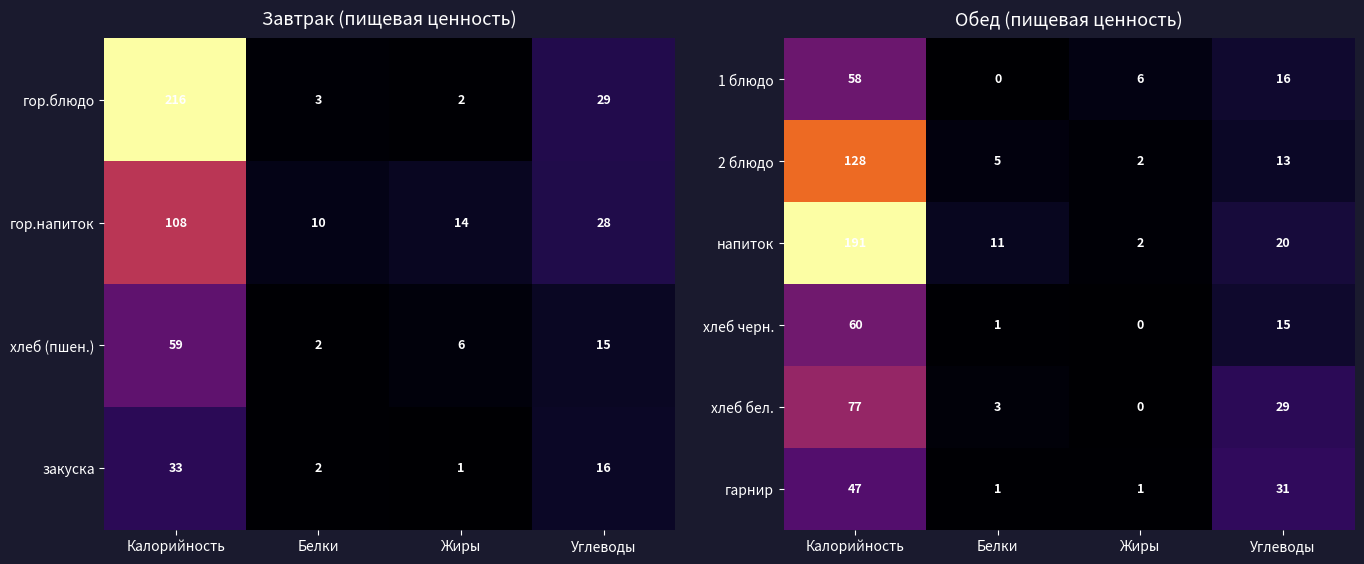

What is the average value of the гарнир series?

20